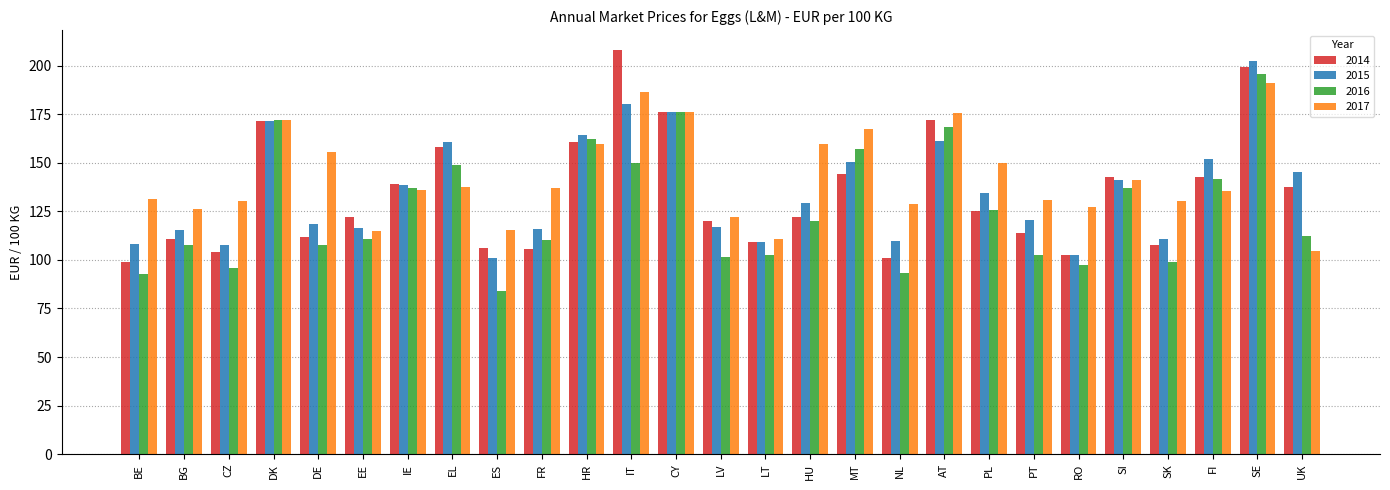

What is the difference between the maximum and minimum values in the 2014 series?

108.9